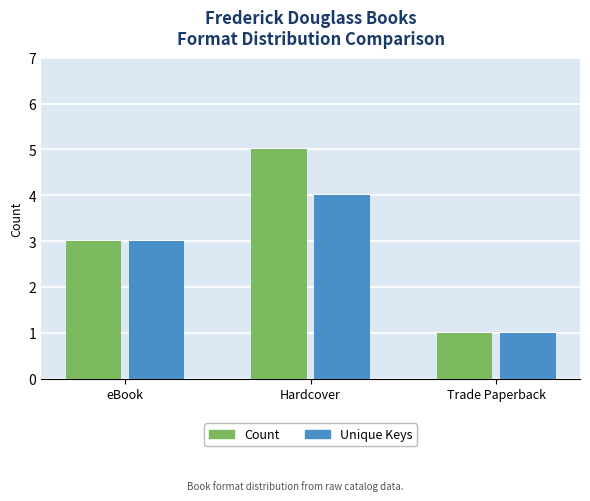

Rank the categories by Count value from highest to lowest.

Hardcover, eBook, Trade Paperback